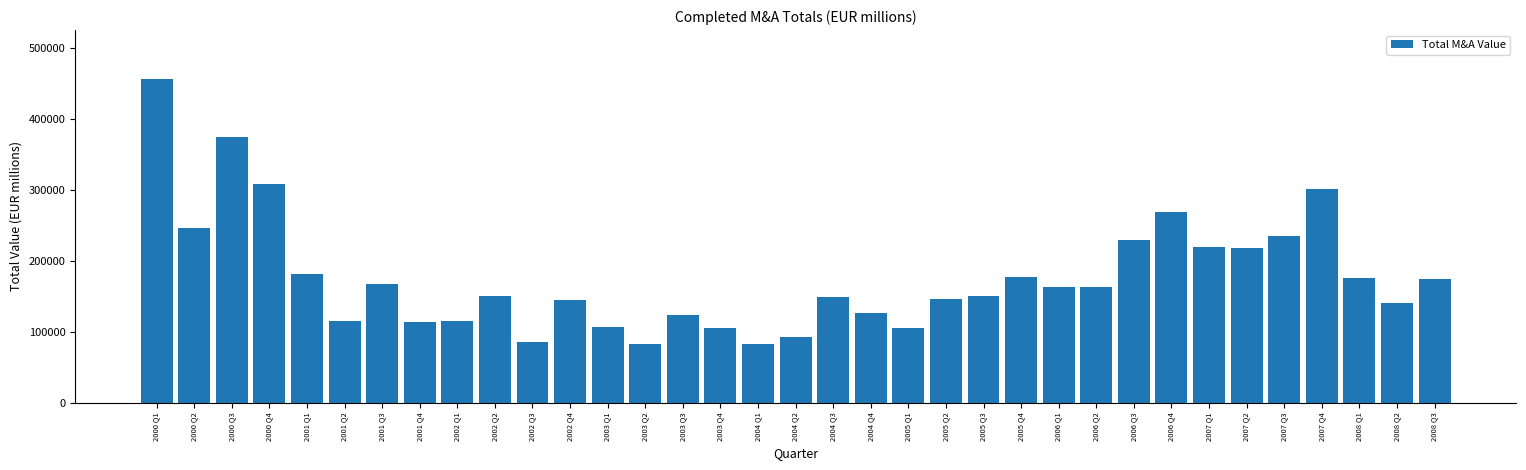

The value at 2000 Q4 is 527692.9. True or false?

False